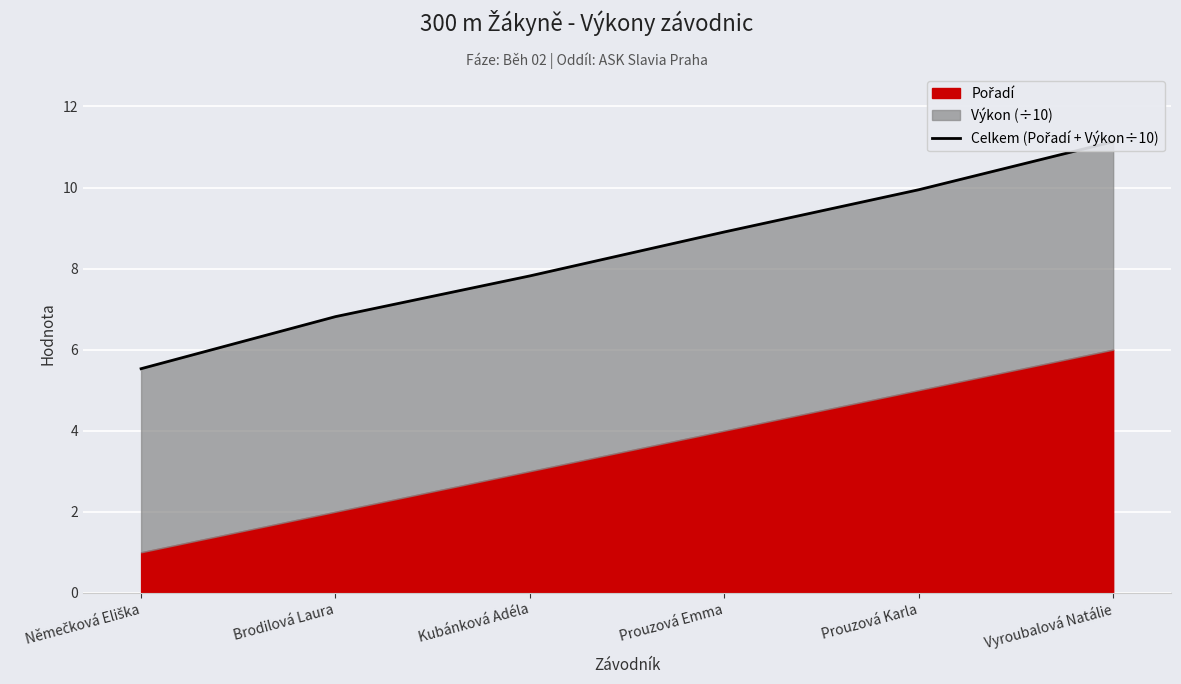

Which has a higher value, Vyroubalová Natálie or Prouzová Emma?

Vyroubalová Natálie